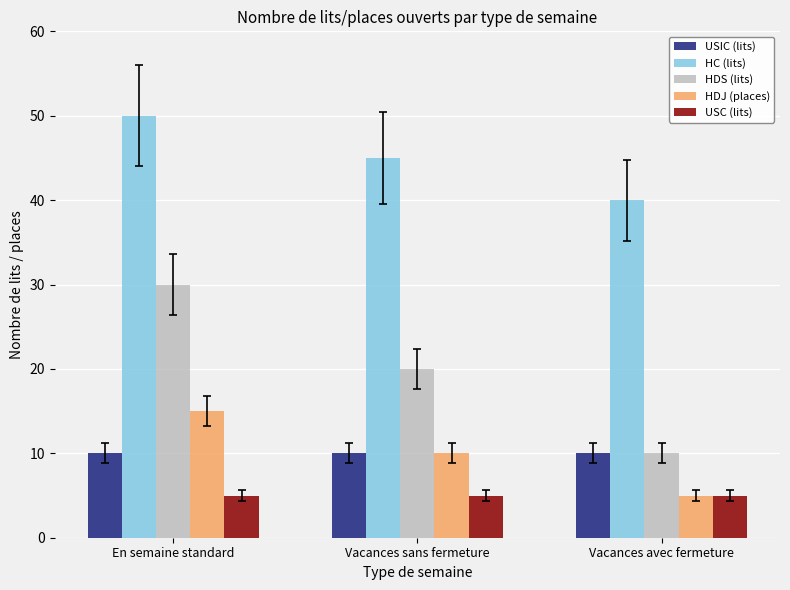

Reading left to right, extract all data points from this chart.

USIC (lits): 10	10	10
HC (lits): 50	45	40
HDS (lits): 30	20	10
HDJ (places): 15	10	5
USC (lits): 5	5	5